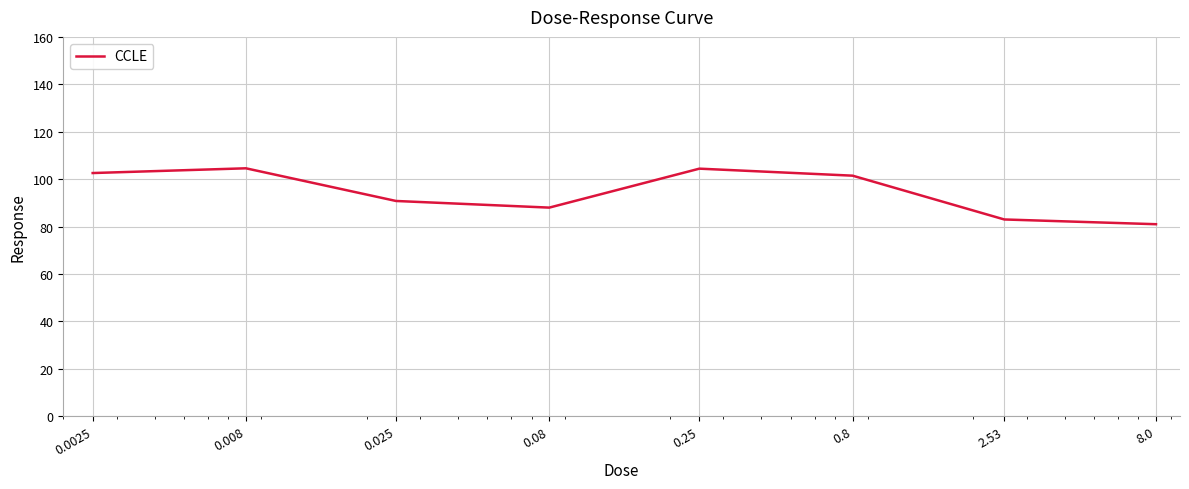

What is the difference between the maximum and minimum values?

23.6